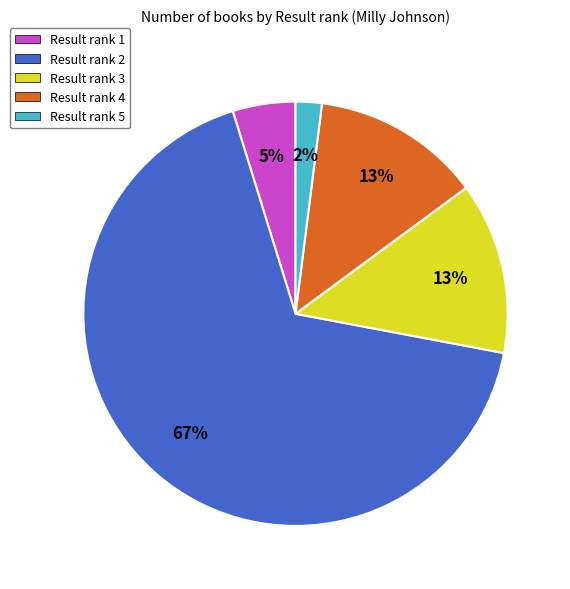

Is it true that Result rank 3 is 28% of the pie?

False